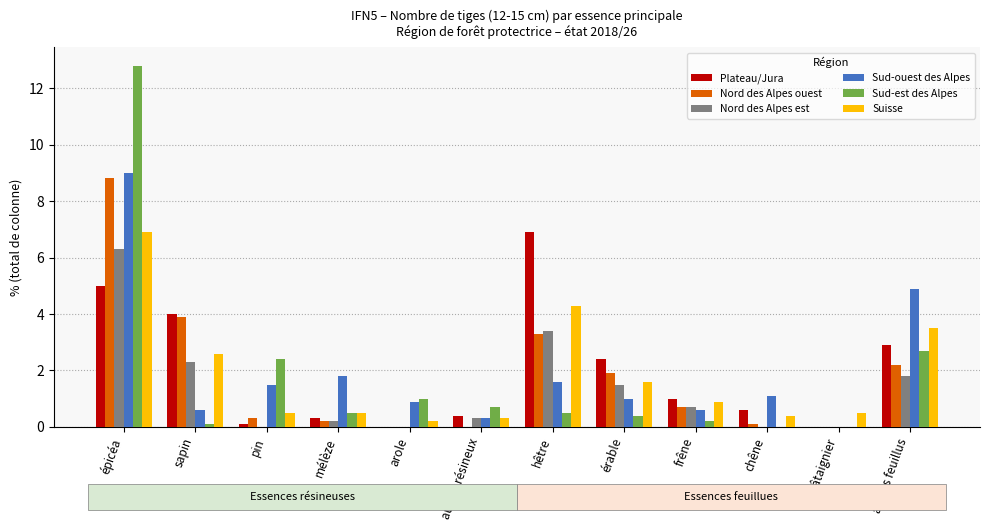

Between sapin and autres feuillus, which series saw the biggest shift?

Sud-ouest des Alpes